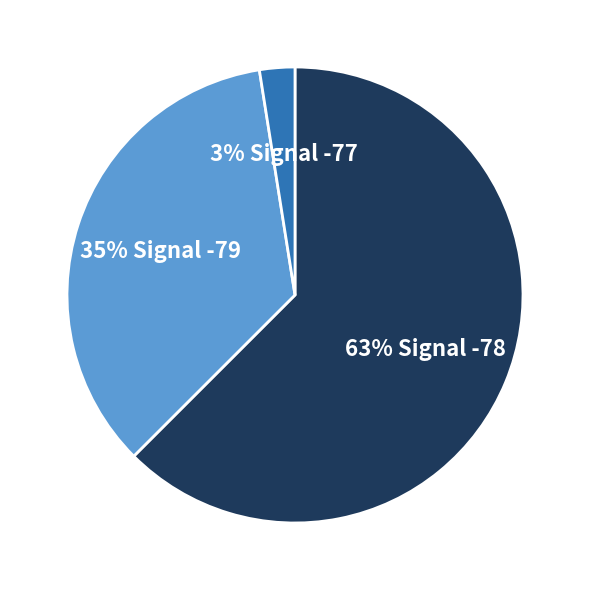

Count the number of slices in the pie.

3